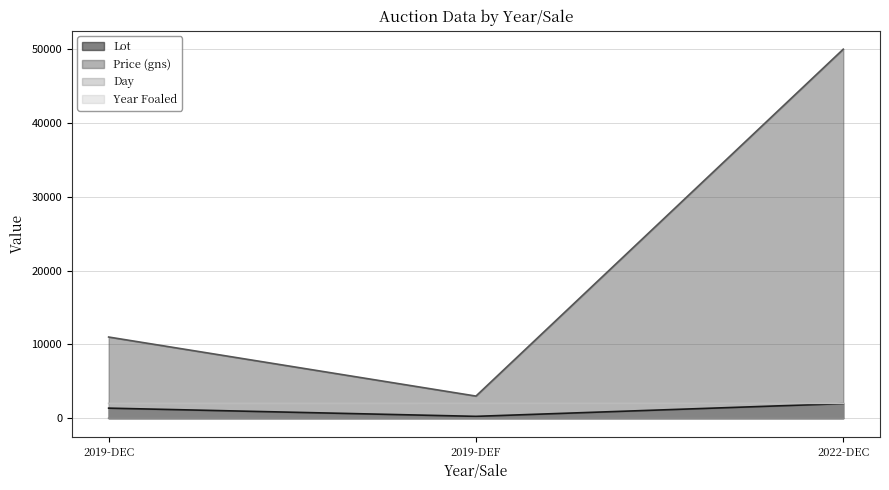

Is the value of Day at 2019-DEF greater than the value of Lot at 2019-DEF?

No